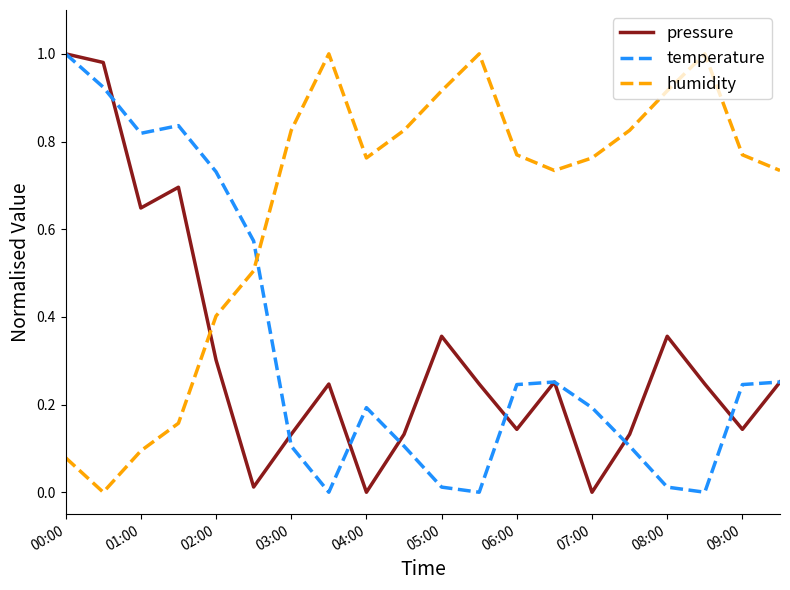

True or false: pressure and humidity cross at least once.

True